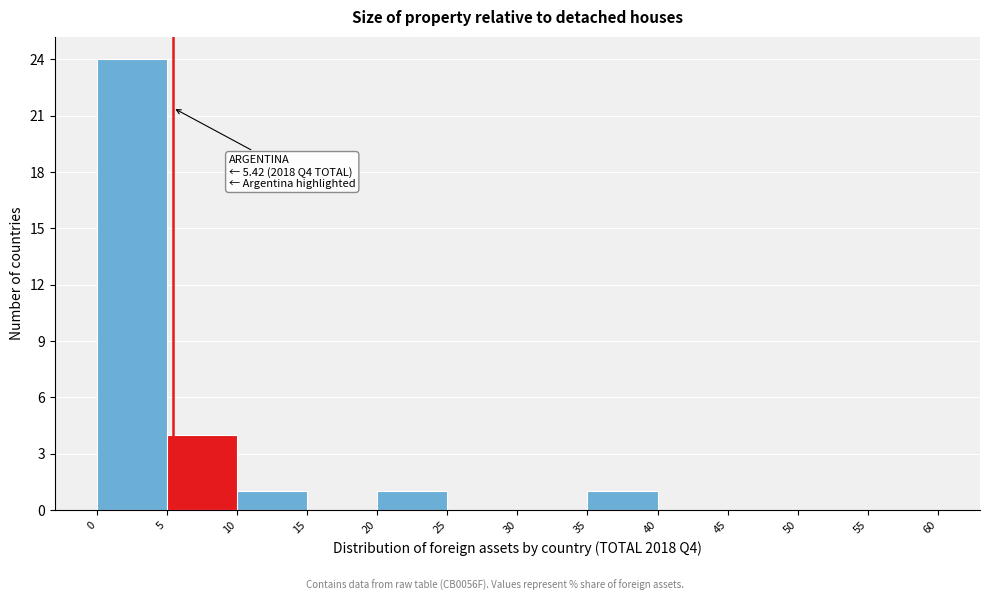

Which range on the x-axis has the tallest bar?

0 to 5